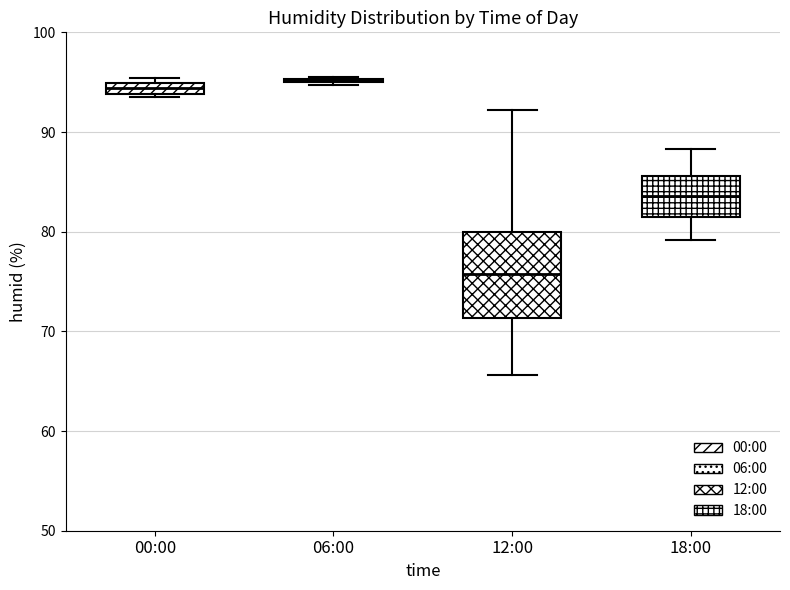

Which box is the tallest, from its lower edge to its upper edge?

12:00